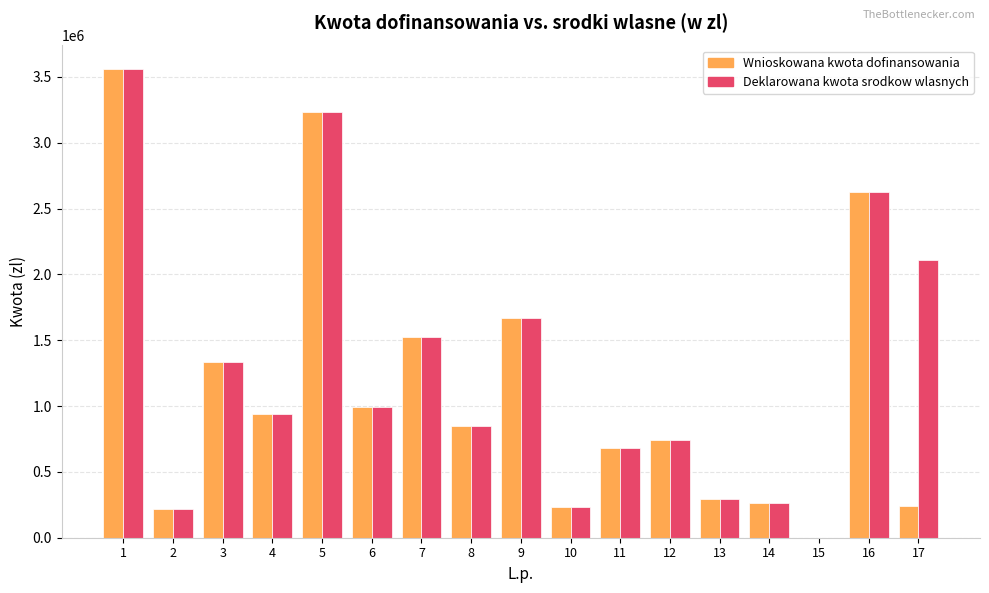

Does the chart contain stacked bars?

No